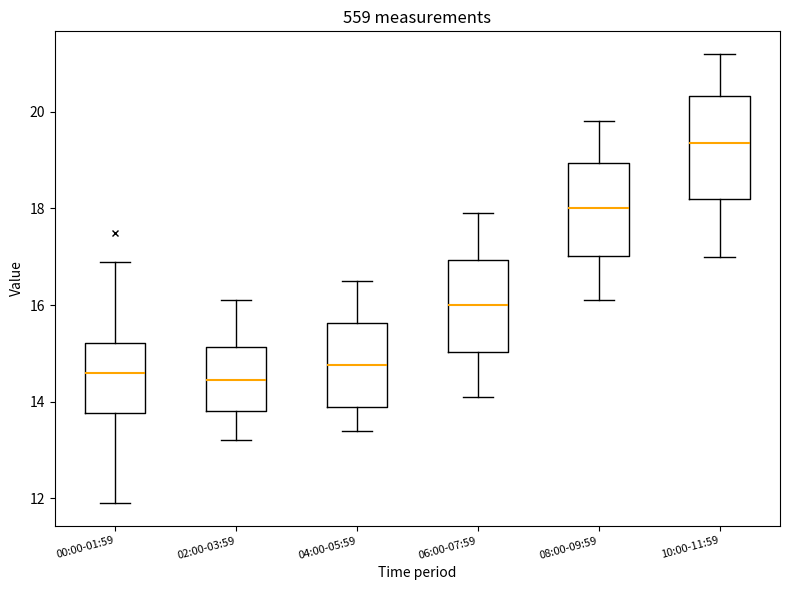

Comparing the boxes themselves (not the whiskers), which one is the tallest?

10:00-11:59